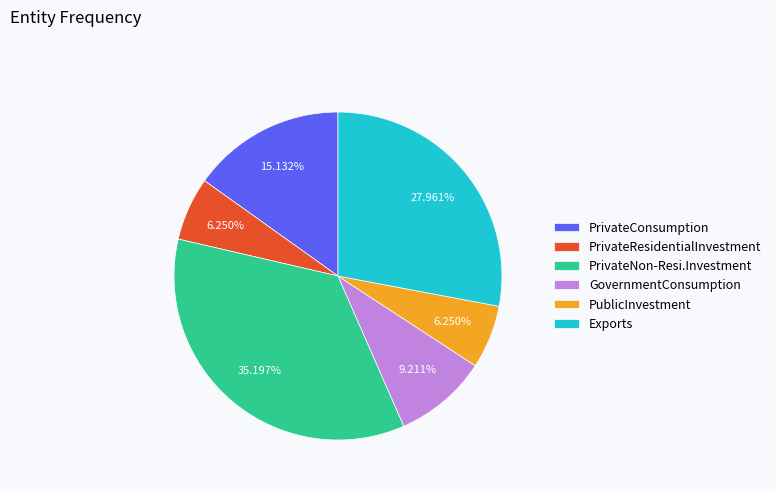

What is the largest slice in the pie chart?

PrivateNon-Resi.Investment